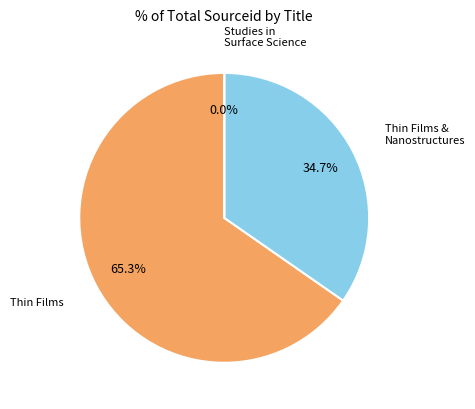

Does any single category account for the majority?

Yes